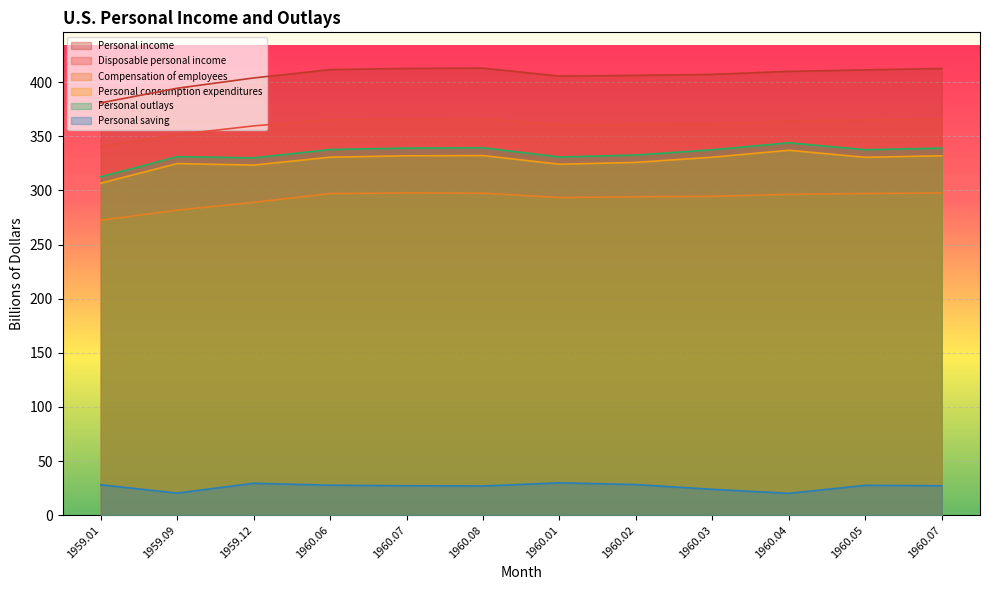

In Disposable personal income, how many points are higher than both neighbors (excluding endpoints)?

1